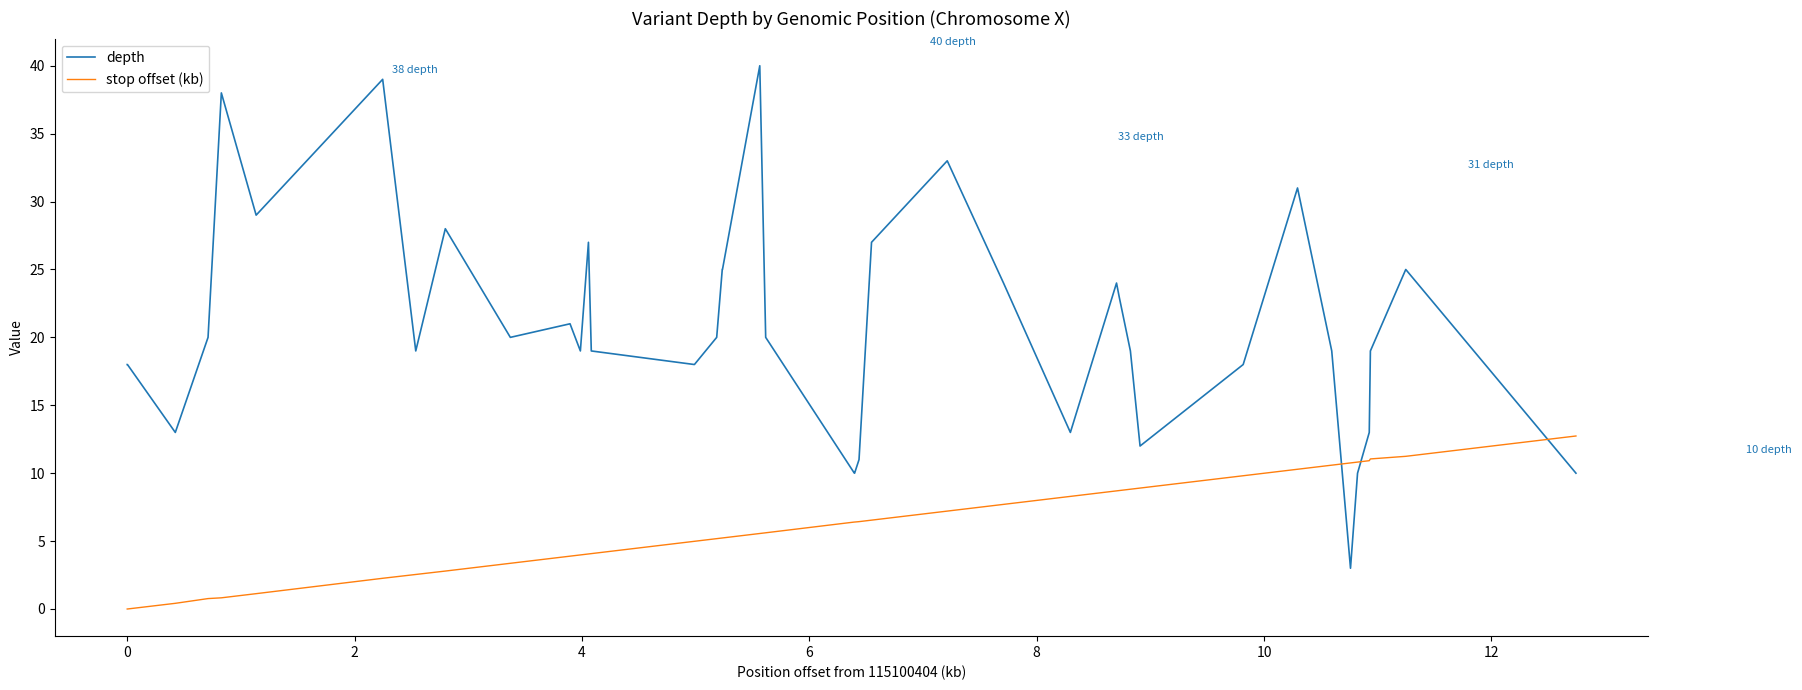

Which series has the widest spread of values?

depth